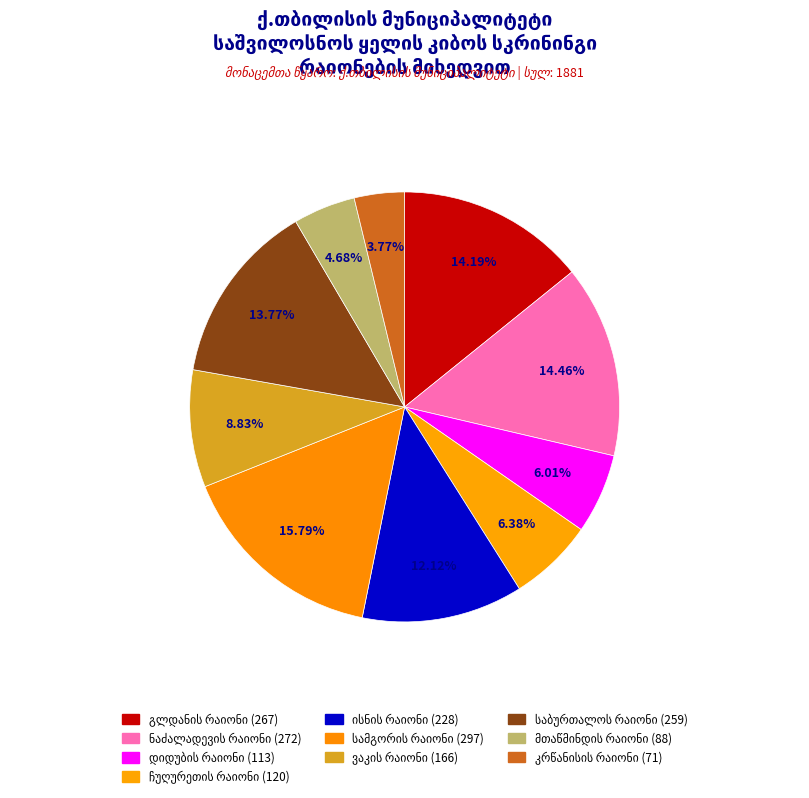

To the nearest percent, what percentage of the pie is ისნის რაიონი?

12%